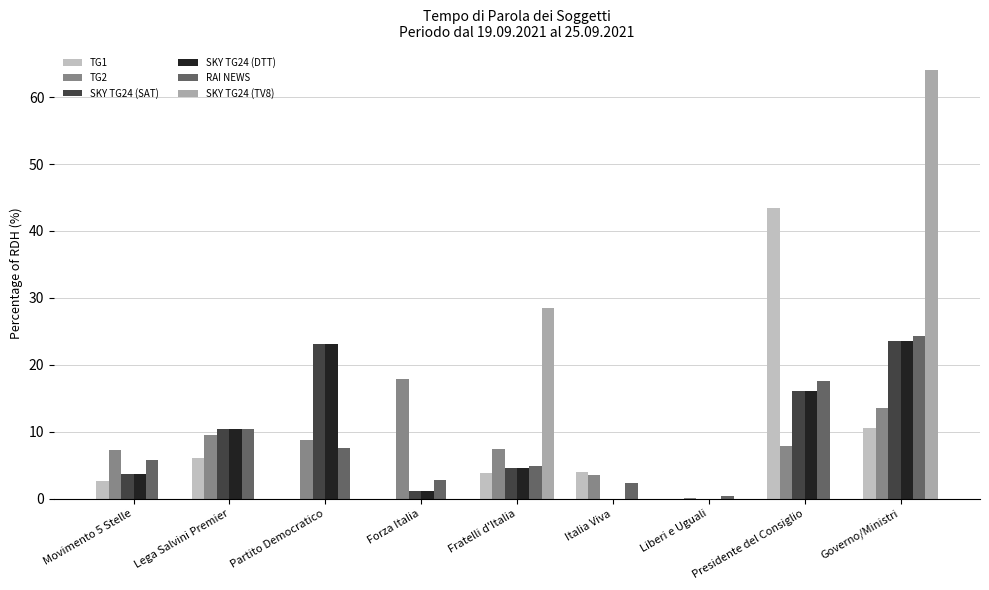

Read the SKY TG24 (DTT) value at Presidente del Consiglio.

16.1